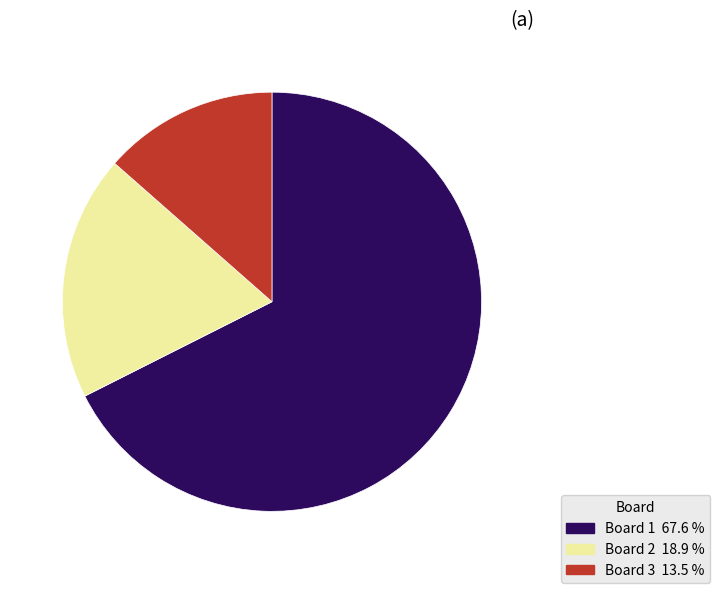

Does any single category account for the majority?

Yes